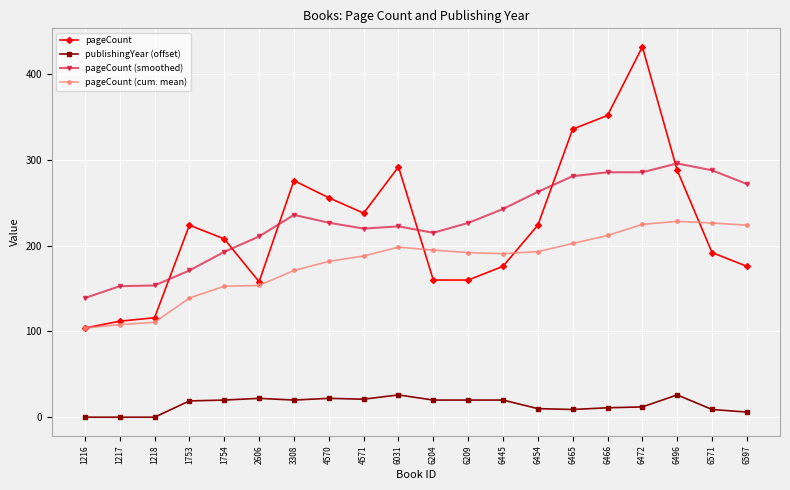

List the series in order of their peak value, lowest first.

publishingYear (offset), pageCount (cum. mean), pageCount (smoothed), pageCount